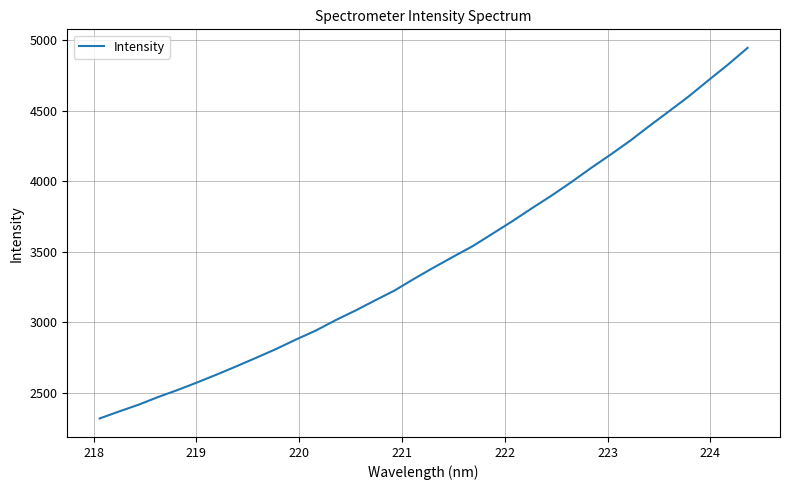

Is this an area chart (filled region under the line)?

No